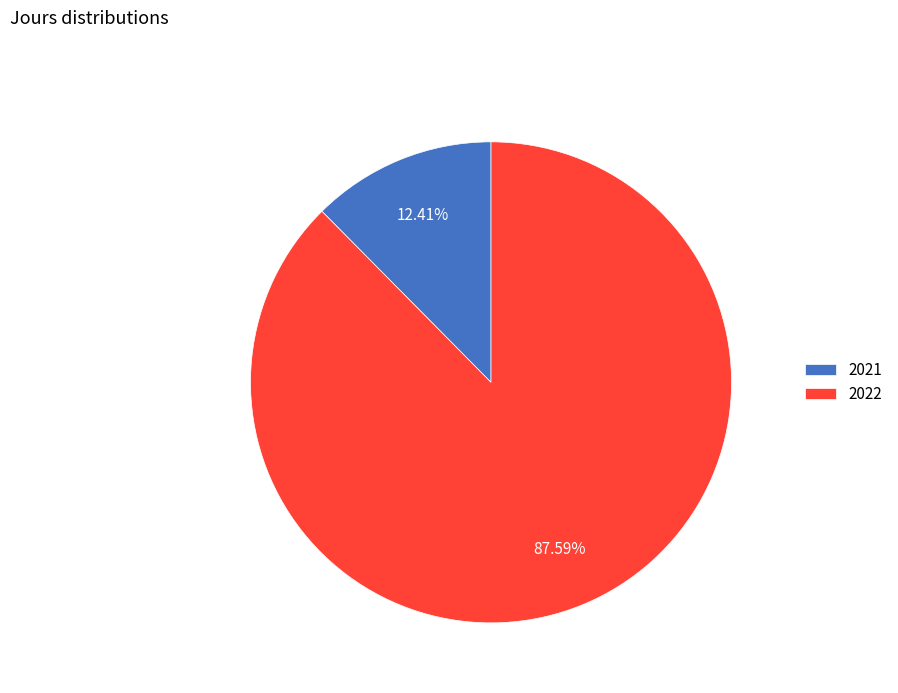

To the nearest percent, what percentage of the pie is 2021?

12%